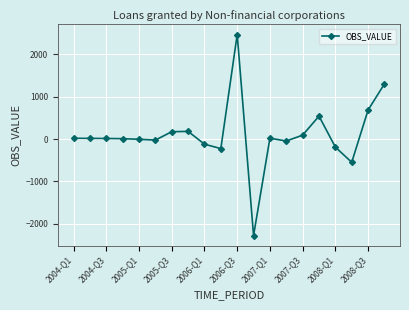

Does the chart display data point markers on the line(s)?

Yes